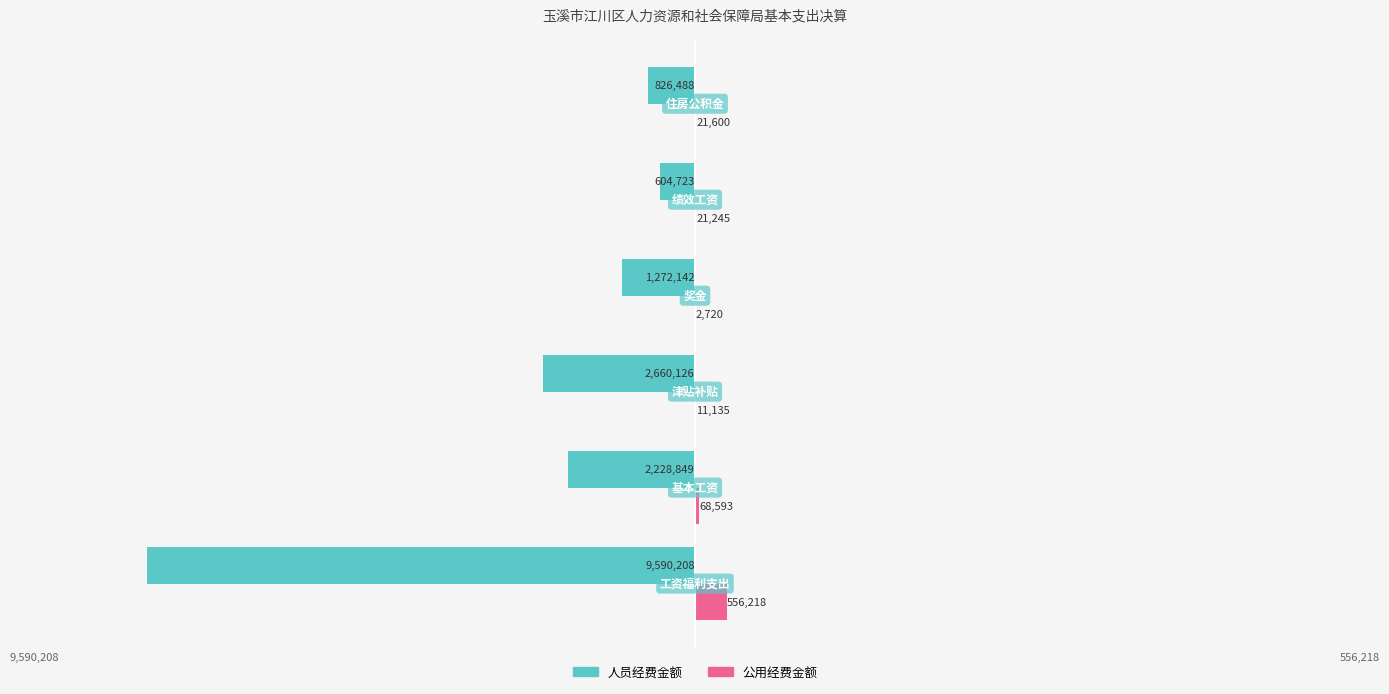

Which series has the largest total across all categories?

公用经费金额